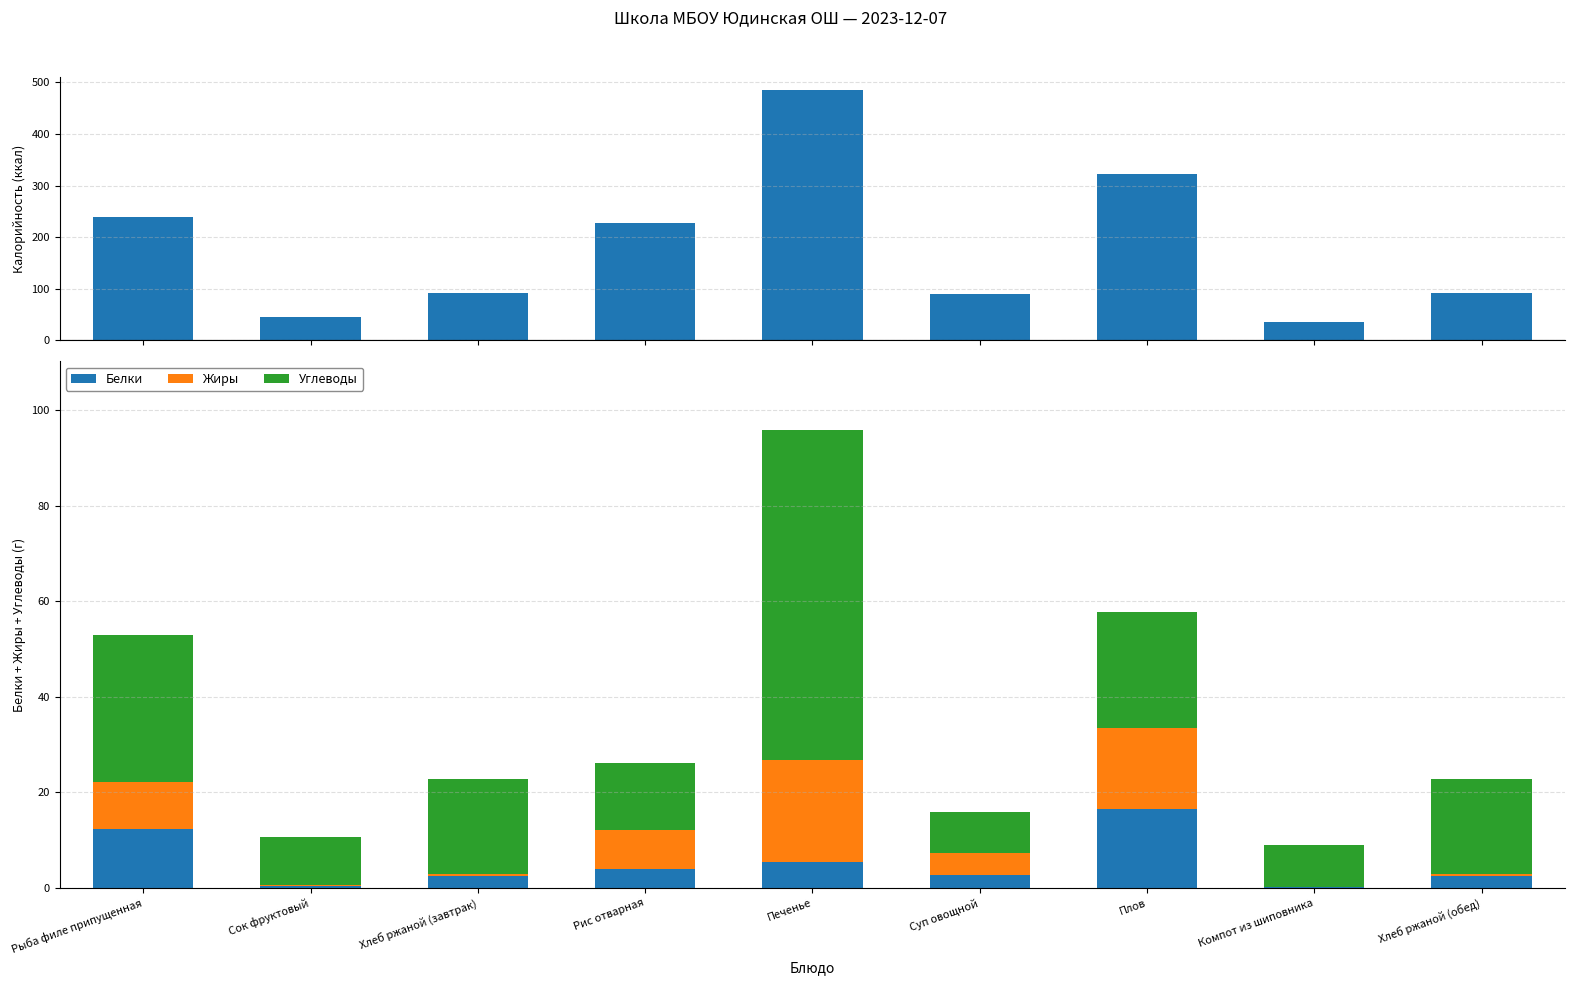

At which category does the chart reach its peak across all series?

Печенье